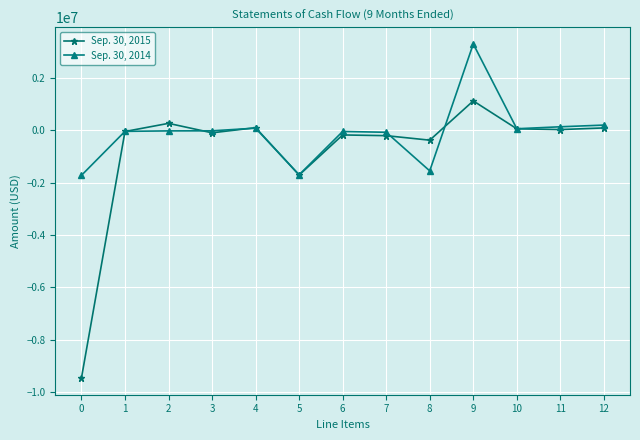

At 7, list the series in order from largest to smallest.

Sep. 30, 2014, Sep. 30, 2015